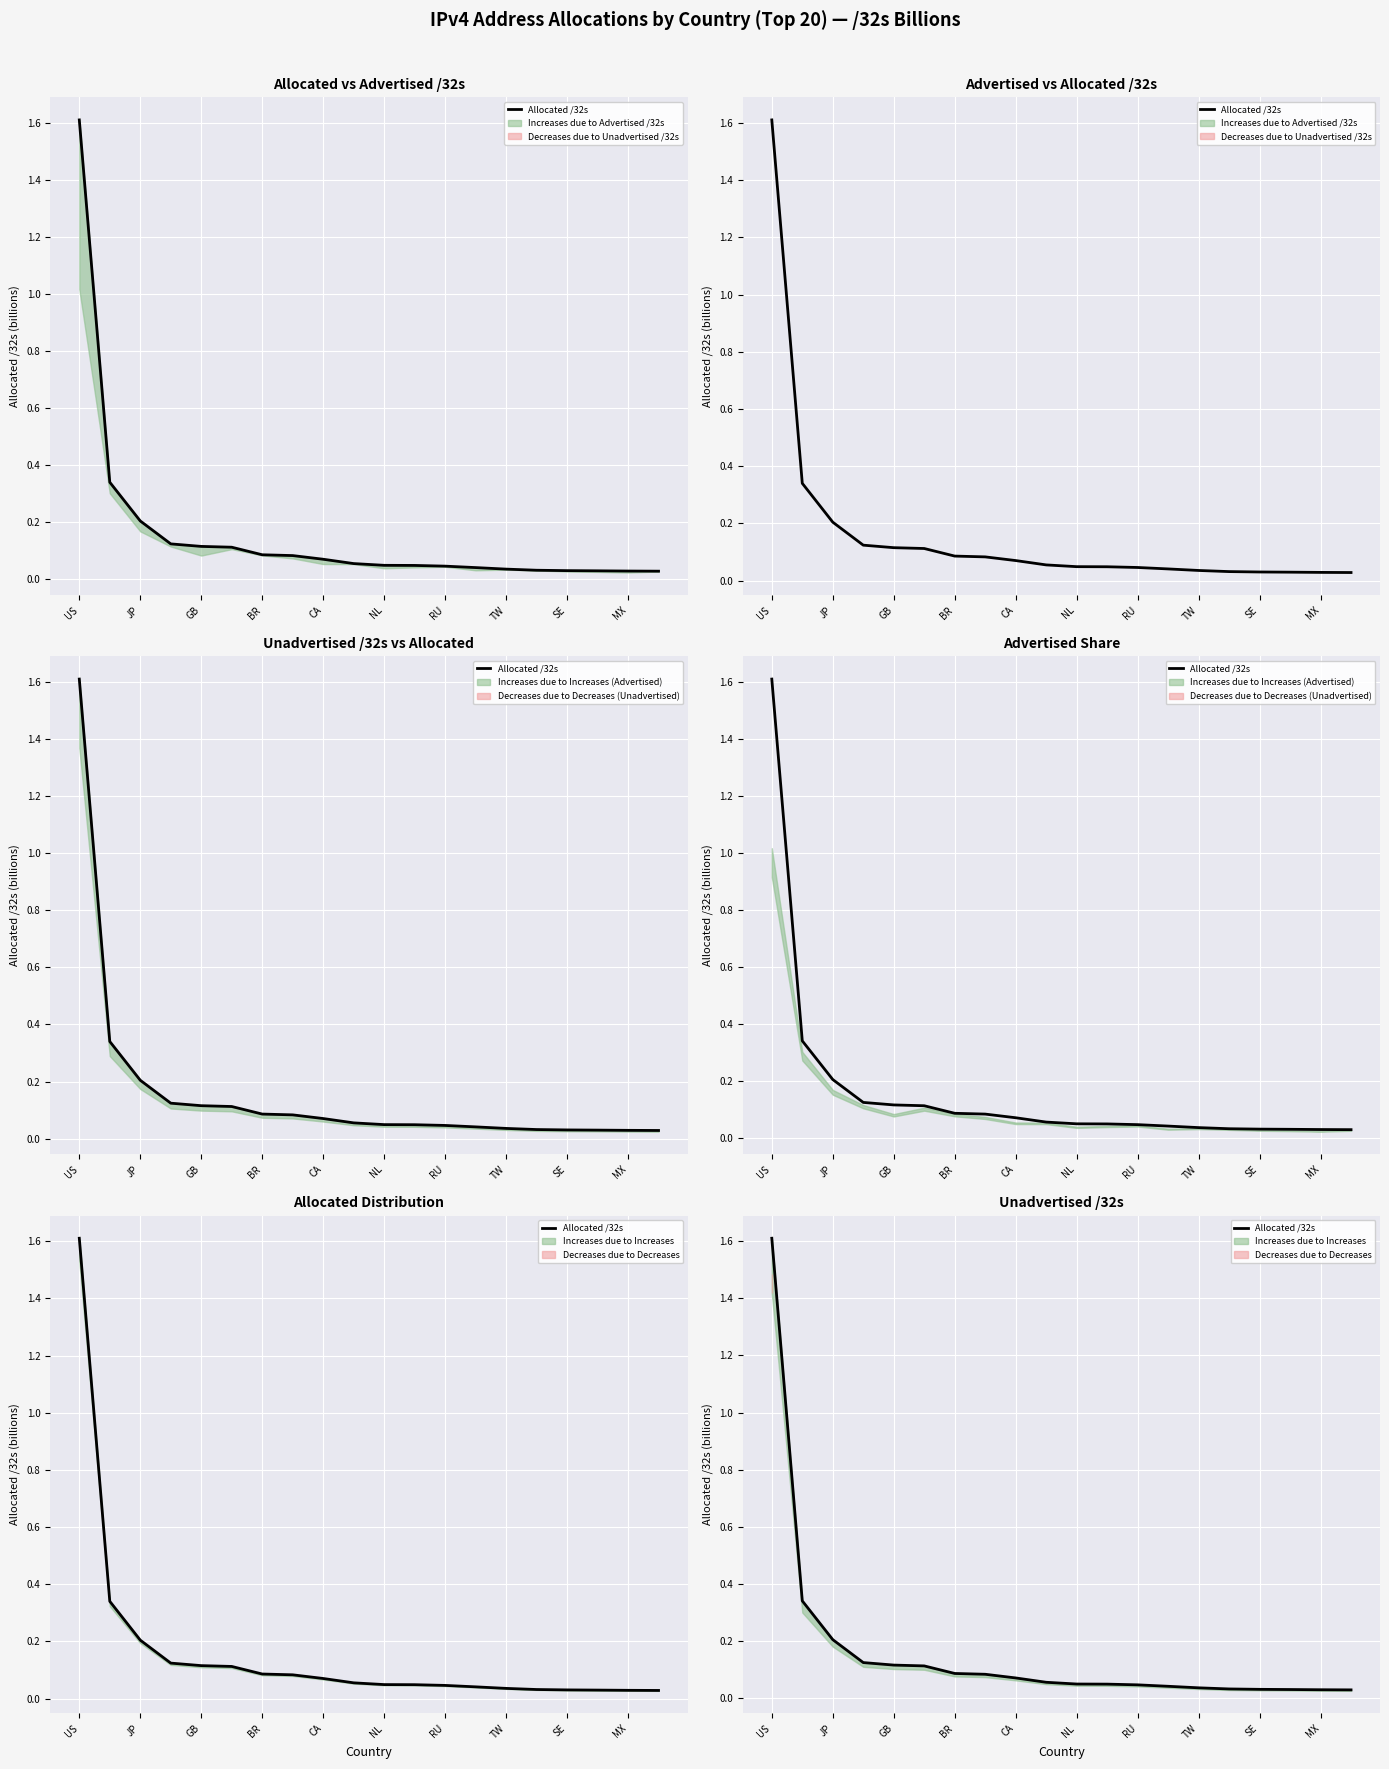

Reading left to right, transcribe all the data shown in this chart.

1.6	0.3	0.2	0.1	0.1	0.1	0.1	0.1	0.1	0.1	0.0	0.0	0.0	0.0	0.0	0.0	0.0	0.0	0.0	0.0